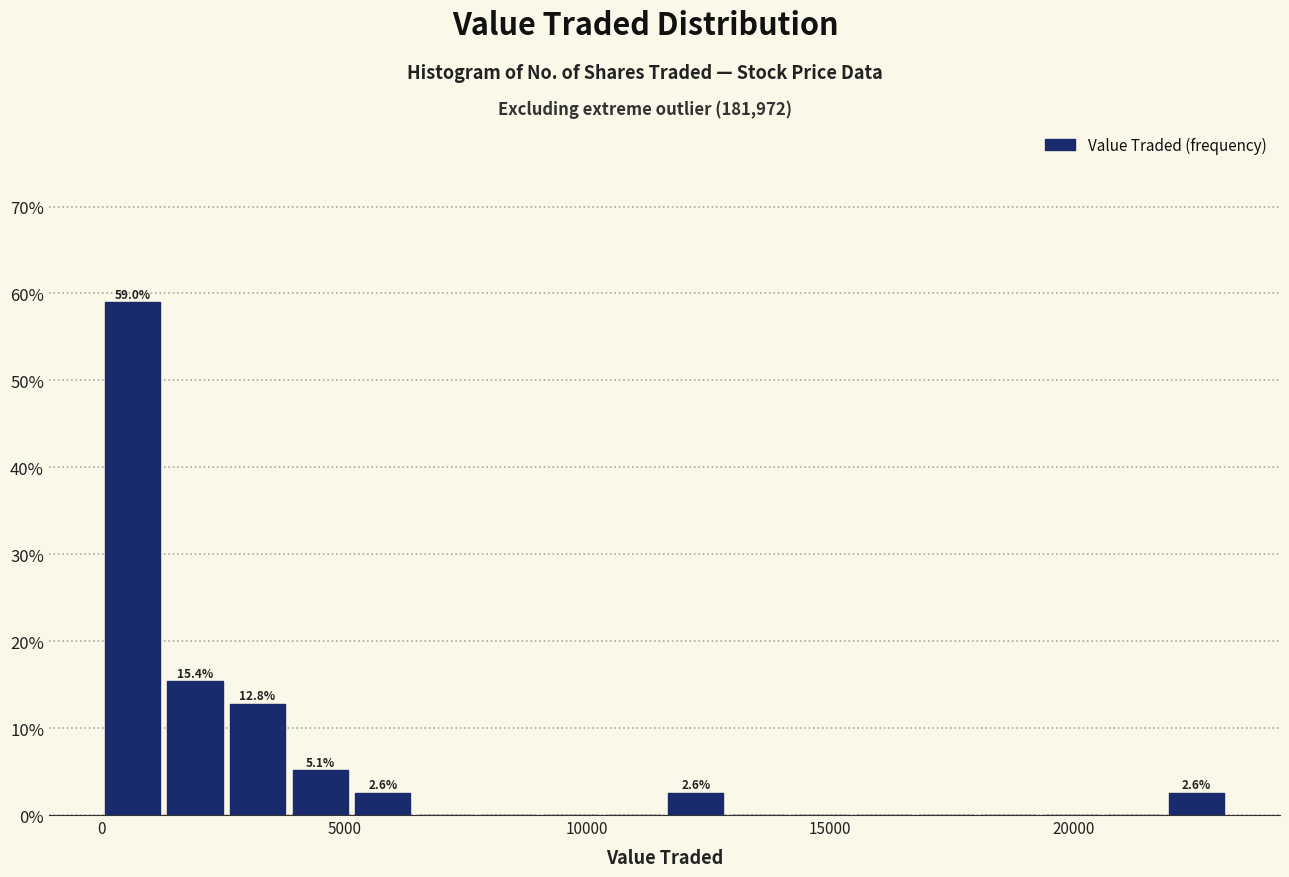

Read against the x-axis, roughly where is the centre of the tallest bar?

500